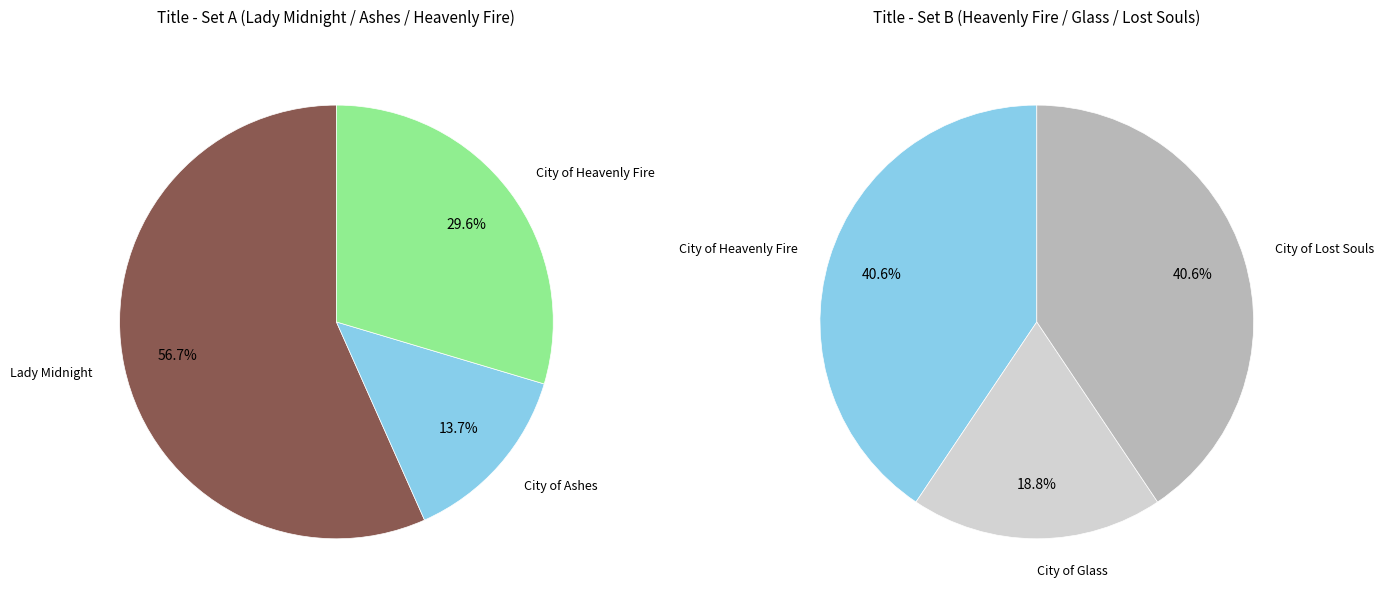

Which slice is the largest?

Lady Midnight